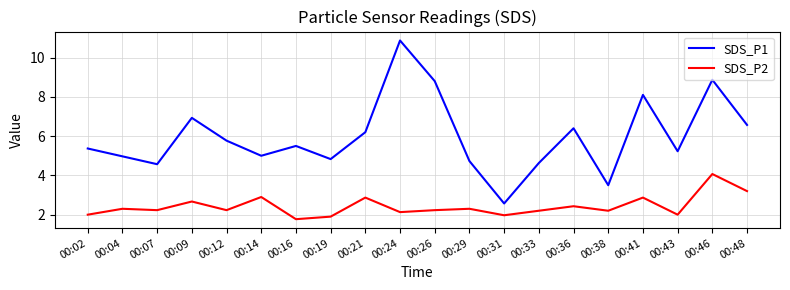

Reading left to right, what are all the values shown in this chart?

SDS_P1: 5.4	5.0	4.6	6.9	5.8	5.0	5.5	4.8	6.2	10.9	8.8	4.7	2.6	4.6	6.4	3.5	8.1	5.2	8.9	6.6
SDS_P2: 2.0	2.3	2.2	2.7	2.2	2.9	1.8	1.9	2.9	2.1	2.2	2.3	2.0	2.2	2.4	2.2	2.9	2.0	4.1	3.2